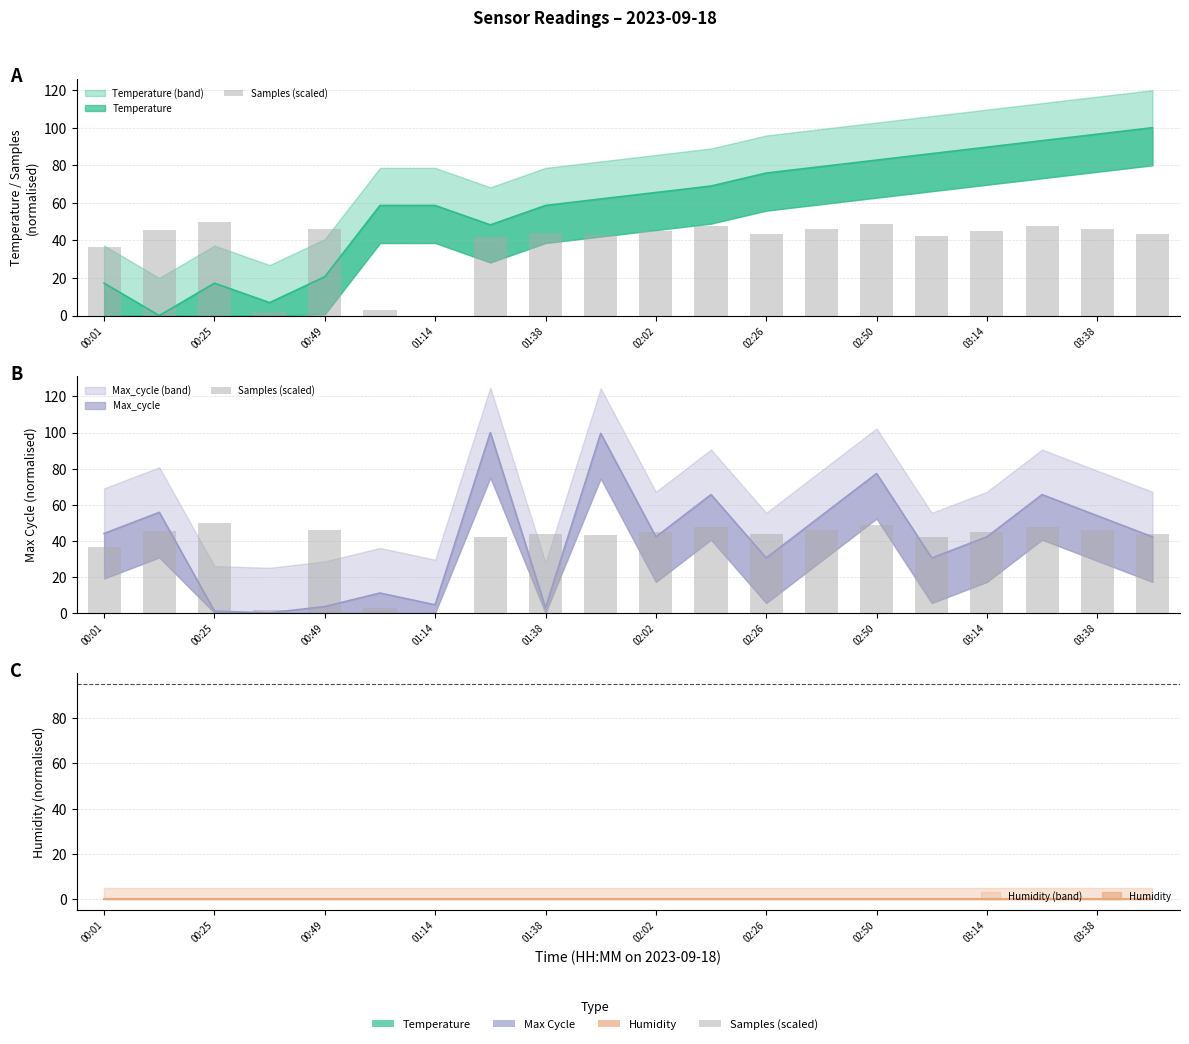

Does the chart contain any negative values?

No